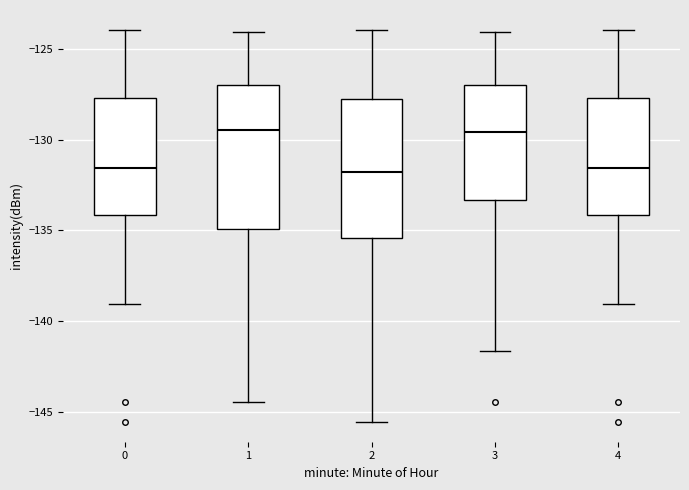

Where is the upper edge of the box at x = 1 on the y-axis? The values are not printed on the chart, so give them approximately, as read against the axis.

-127.0